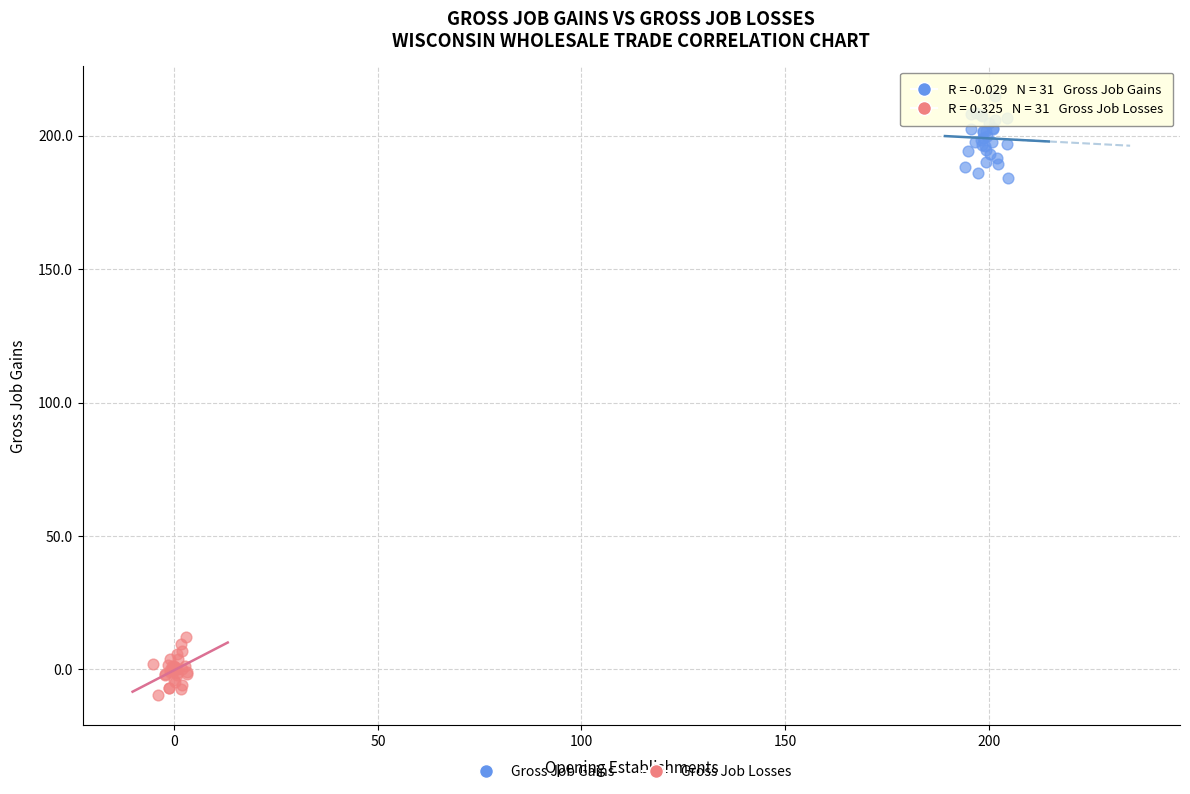

Which series has the widest spread of Y values?

Gross Job Gains